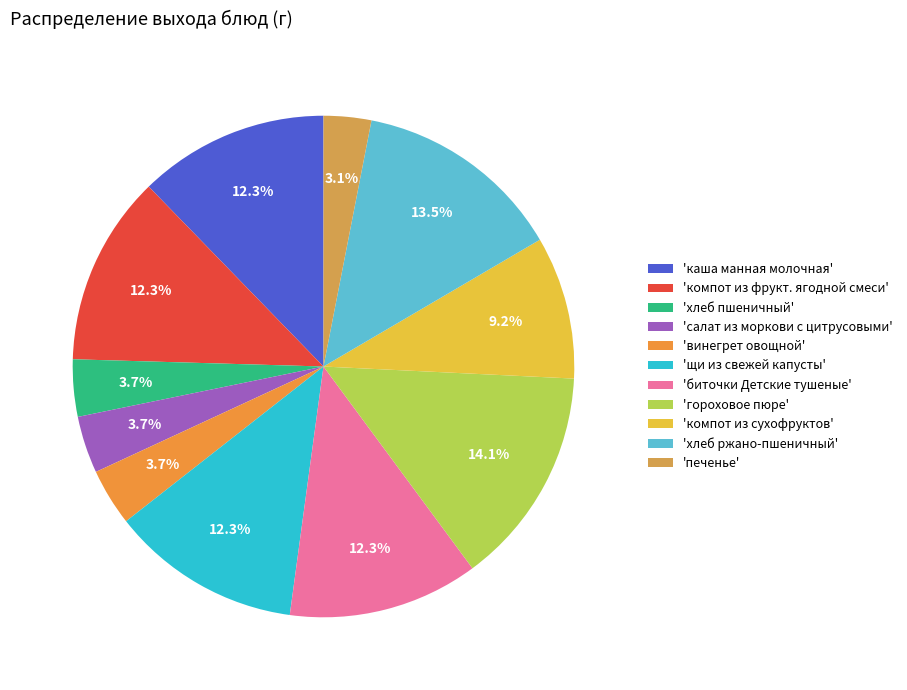

Is there any slice that represents more than half of the pie?

No